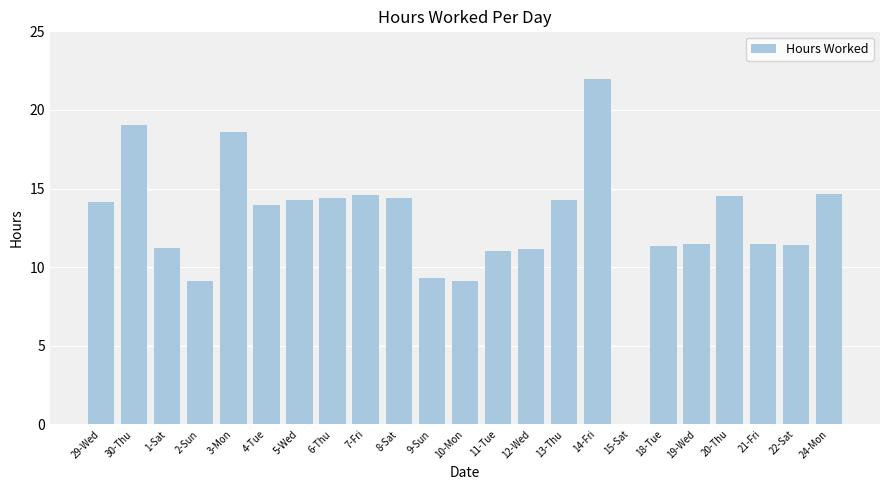

Which has a higher value, 14-Fri or 1-Sat?

14-Fri